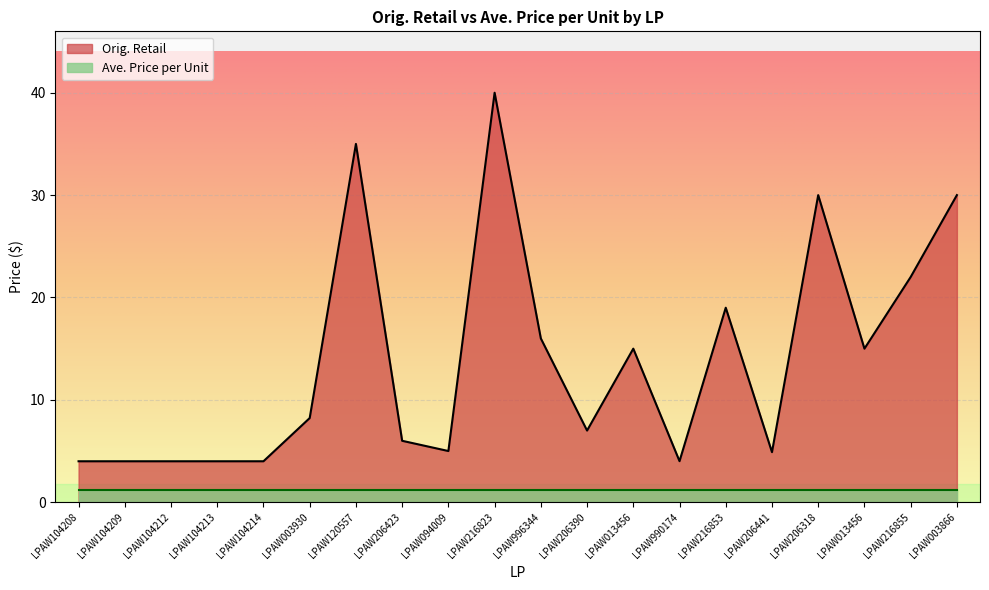

List the labels in order of value, smallest first.

LPAW104208, LPAW104209, LPAW104212, LPAW104213, LPAW104214, LPAW990174, LPAW206441, LPAW094009, LPAW206423, LPAW206390, LPAW003930, LPAW013456, LPAW013456, LPAW996344, LPAW216853, LPAW216855, LPAW206318, LPAW003866, LPAW120557, LPAW216823